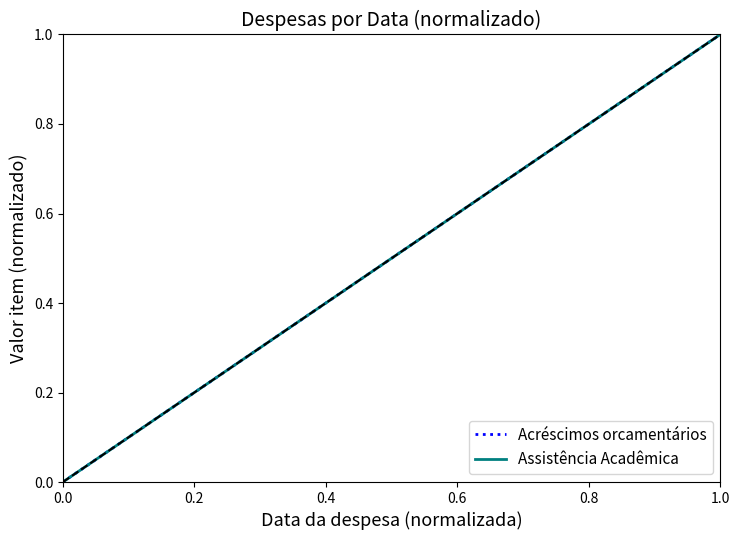

What are all the series names shown in the legend?

Acréscimos orcamentários, Assistência Acadêmica